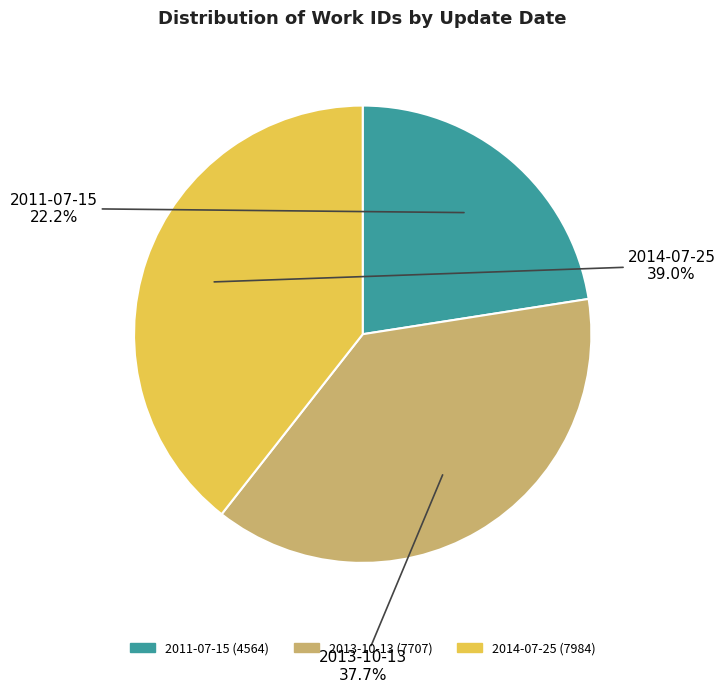

What is the largest slice in the pie chart?

2014-07-25